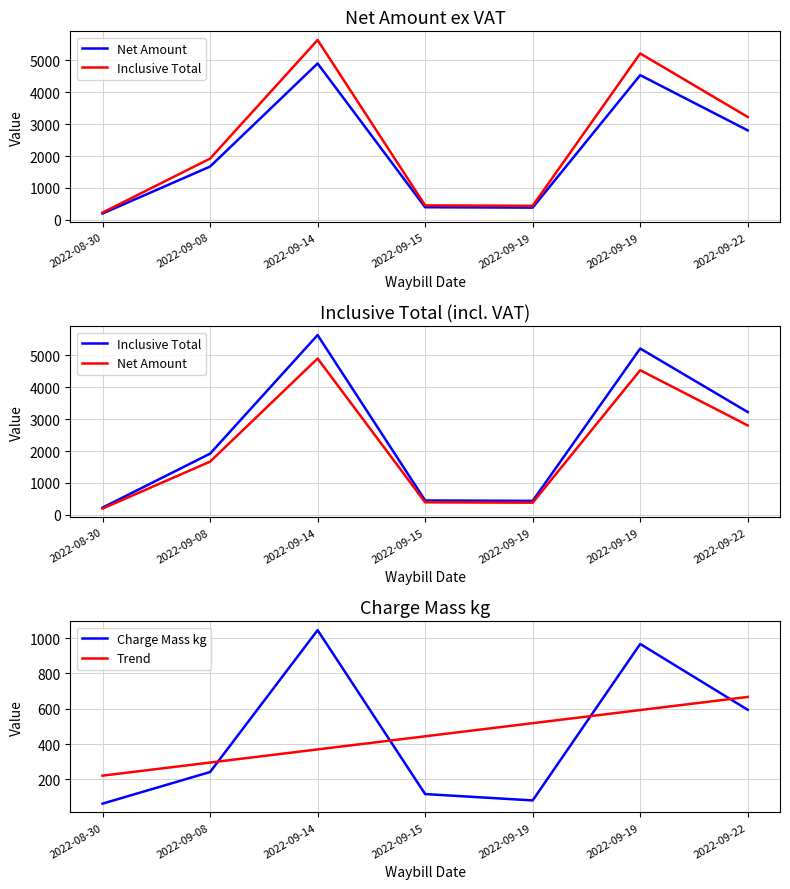

What is the label of the 3rd point from the right?

2022-09-19